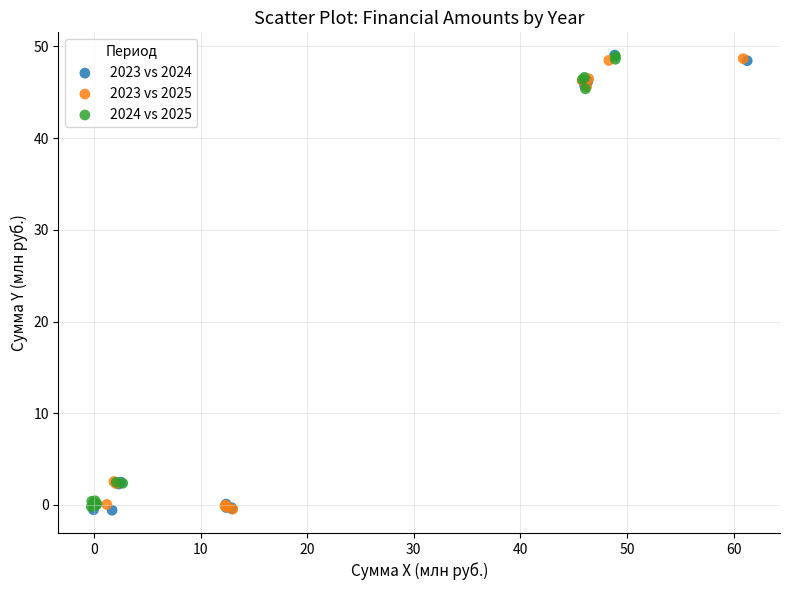

What are all the series names shown in the legend?

2023 vs 2024, 2023 vs 2025, 2024 vs 2025